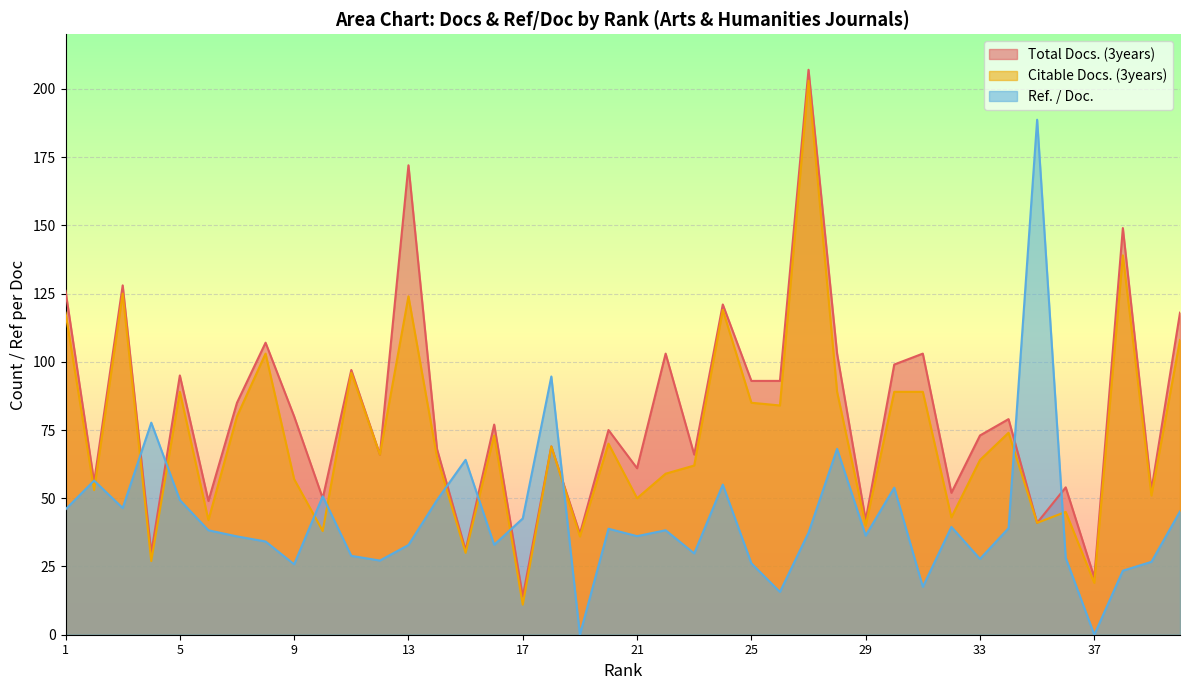

The Citable Docs. (3years) series shows 31.6 at 5. True or false?

False